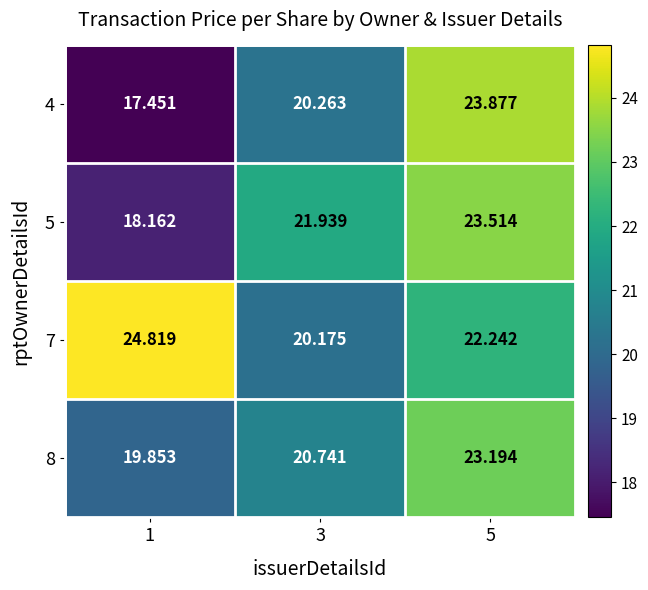

Is the value of 5 at 5 greater than the value of 7 at 1?

No